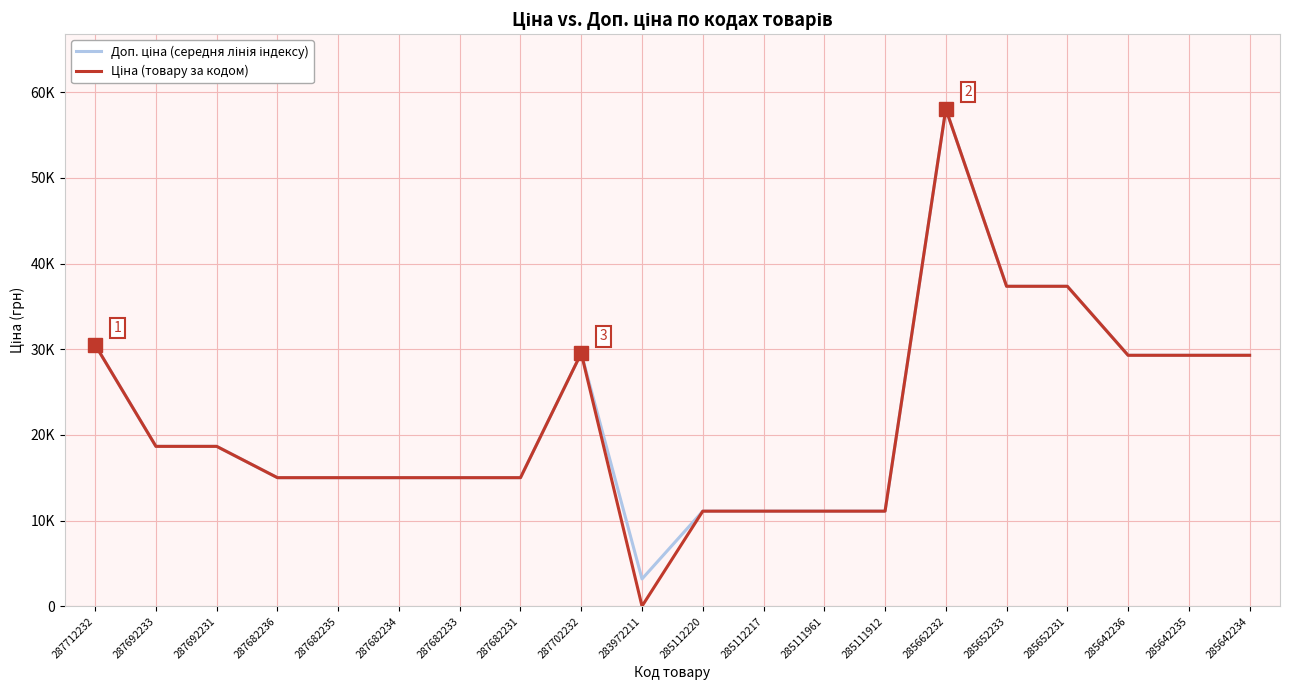

True or false: Доп. ціна (середня лінія індексу) has a value of 11195.4 at 285642236.

False